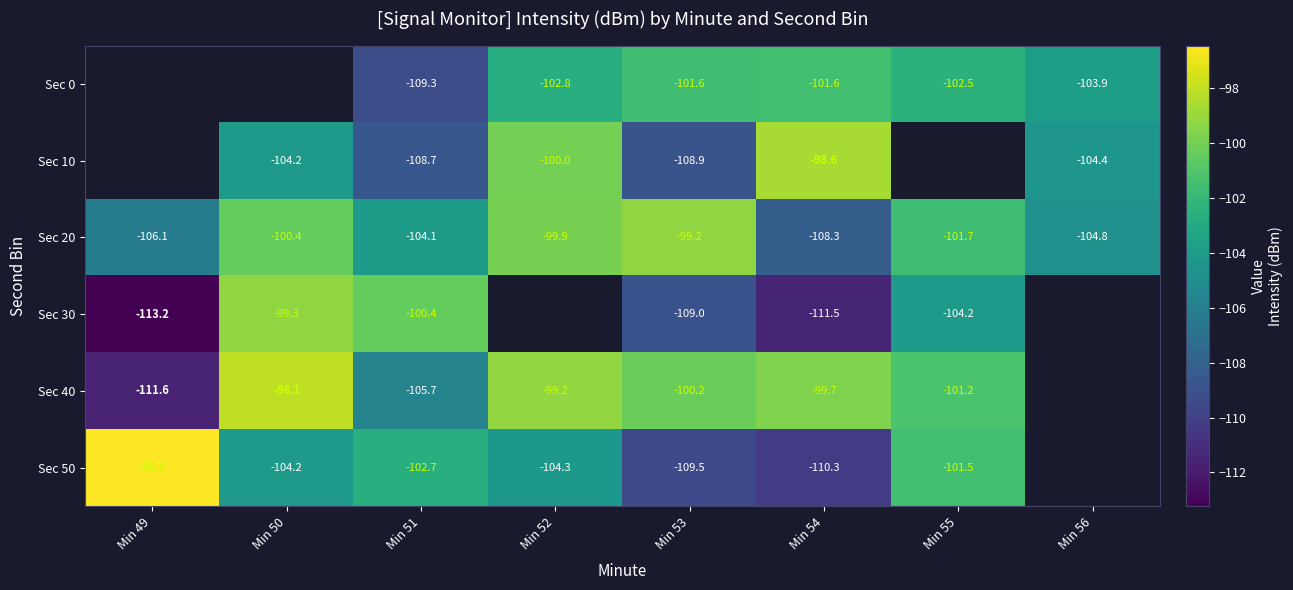

At which category is the sum across all series the highest?

Min 53